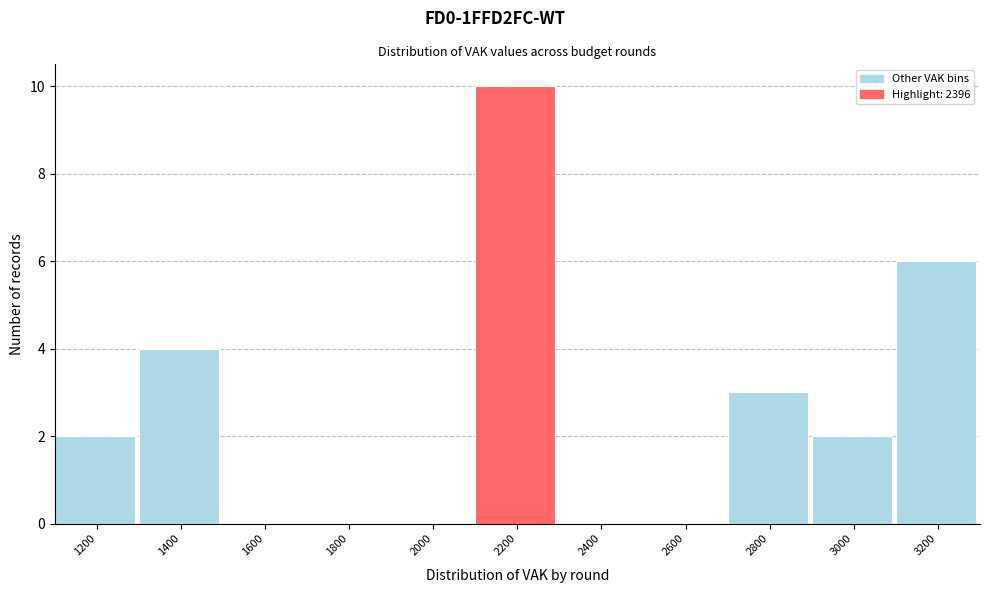

Reading left to right, list all the values displayed in this chart.

1200=2	1400=4	1600=0	1800=0	2000=0	2200=10	2400=0	2600=0	2800=3	3000=2	3200=6